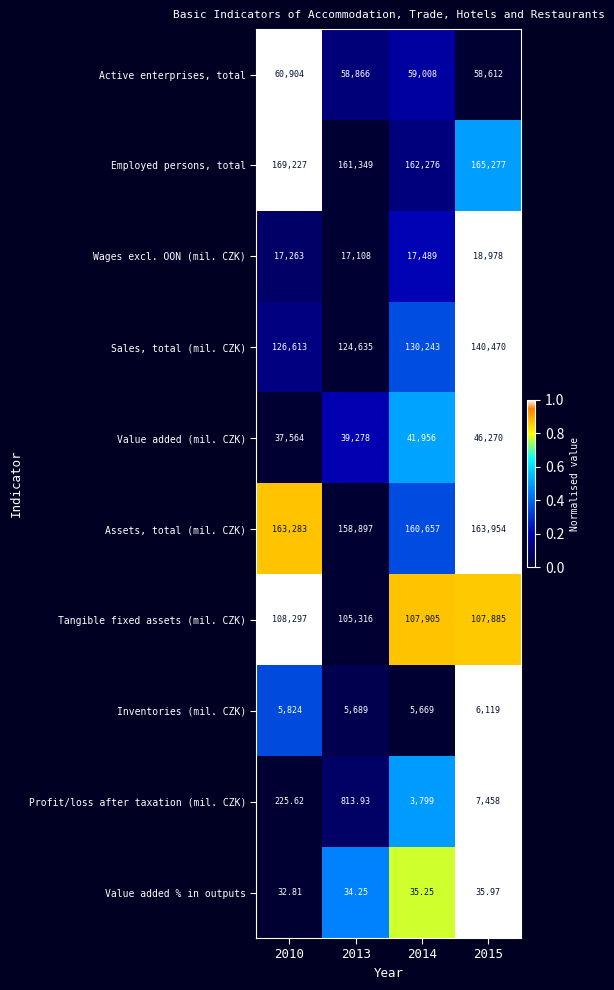

Which category has the lowest value across all series?

2010